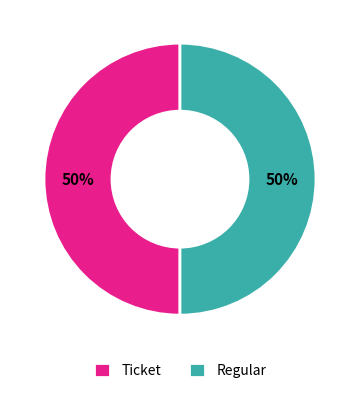

To the nearest percent, what portion does Ticket represent?

50%